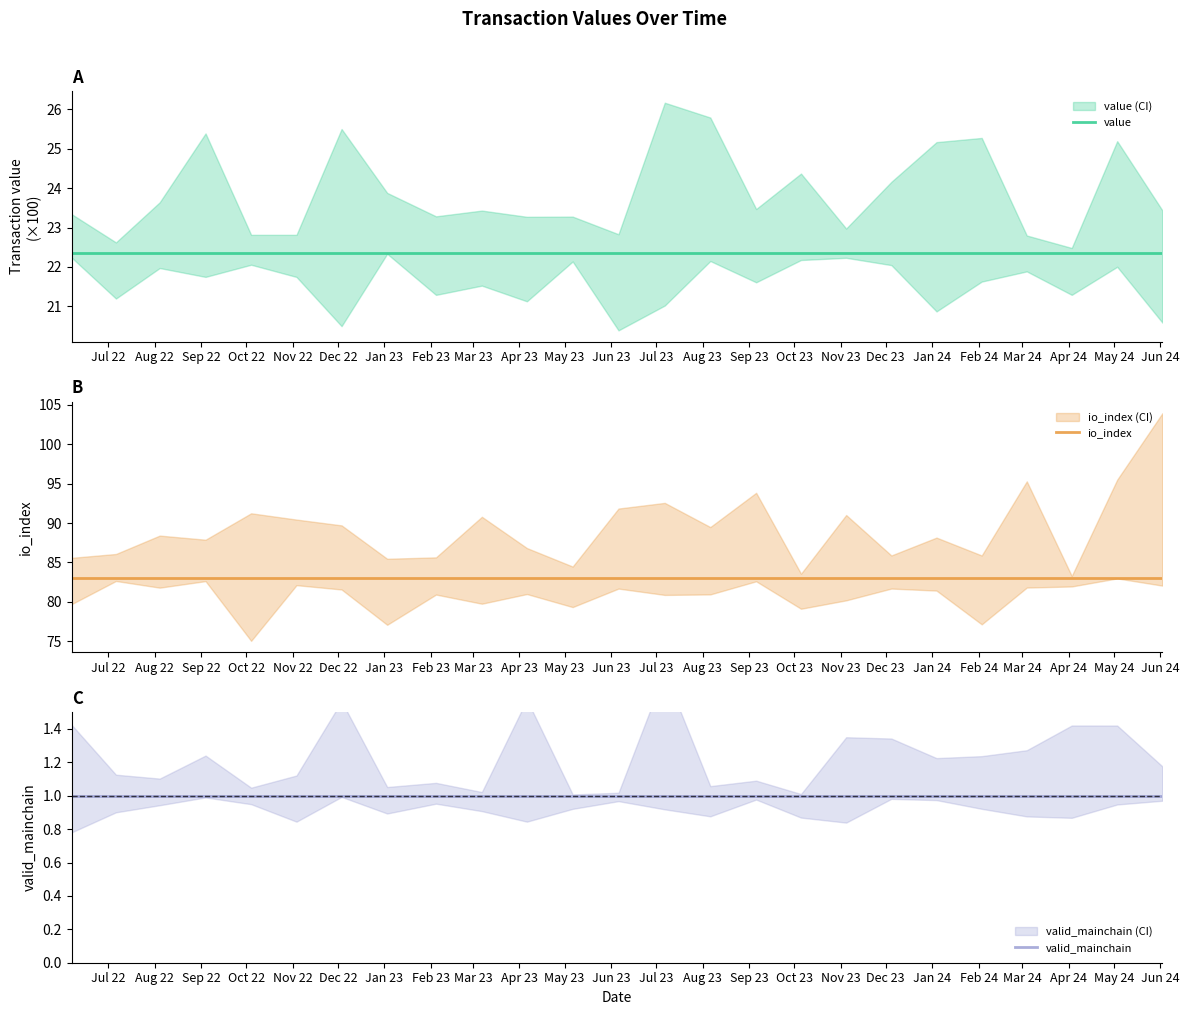

Reading left to right, what are all the values shown in this chart?

value: 22.3	22.3	22.3	22.3	22.3	22.3	22.3	22.3	22.3	22.3	22.3	22.3	22.3	22.3	22.3	22.3	22.3	22.3	22.3	22.3	22.3	22.3	22.3	22.3	22.3
io_index: 83.0	83.0	83.0	83.0	83.0	83.0	83.0	83.0	83.0	83.0	83.0	83.0	83.0	83.0	83.0	83.0	83.0	83.0	83.0	83.0	83.0	83.0	83.0	83.0	83.0
valid_mainchain: 1.0	1.0	1.0	1.0	1.0	1.0	1.0	1.0	1.0	1.0	1.0	1.0	1.0	1.0	1.0	1.0	1.0	1.0	1.0	1.0	1.0	1.0	1.0	1.0	1.0